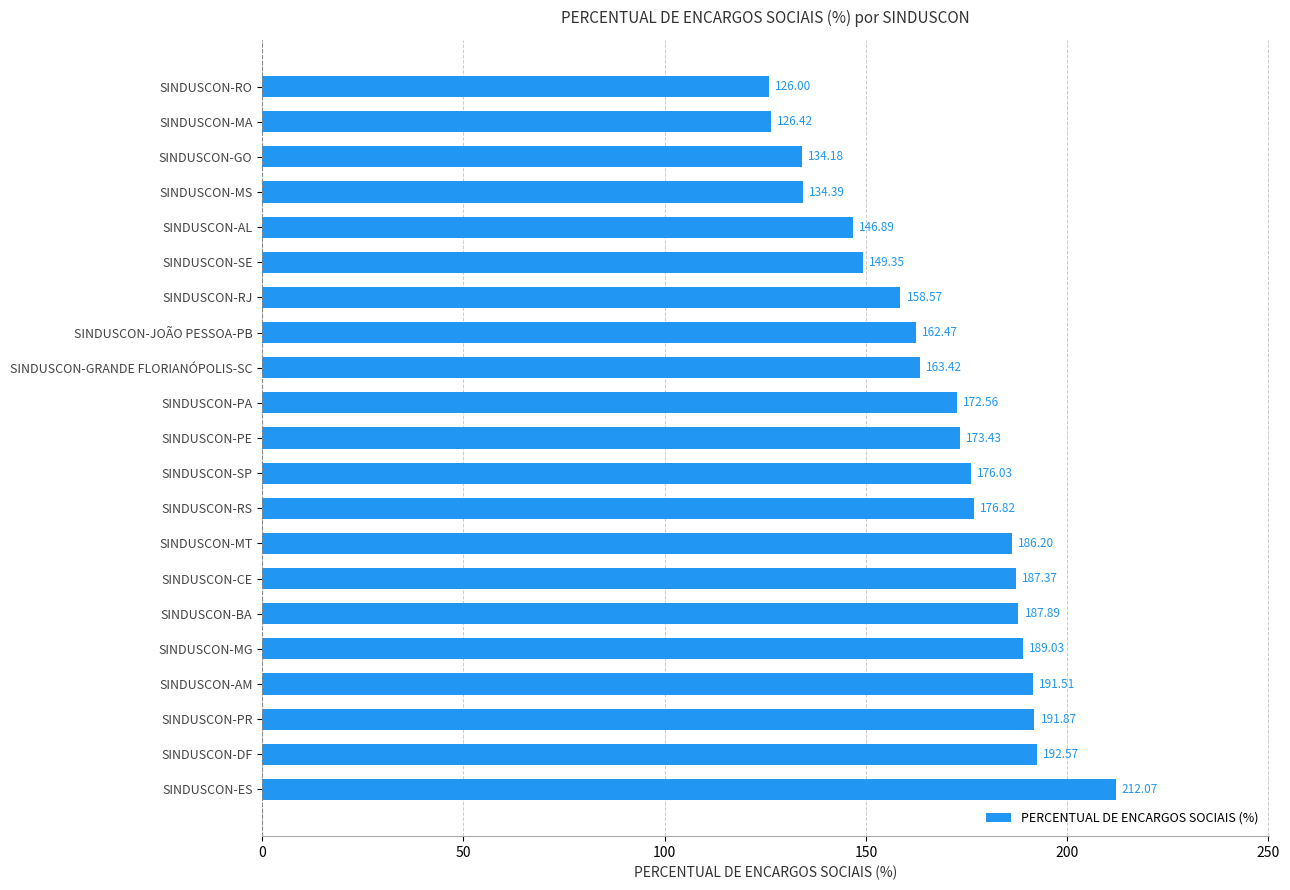

Between SINDUSCON-SE and SINDUSCON-MA, which is larger?

SINDUSCON-SE